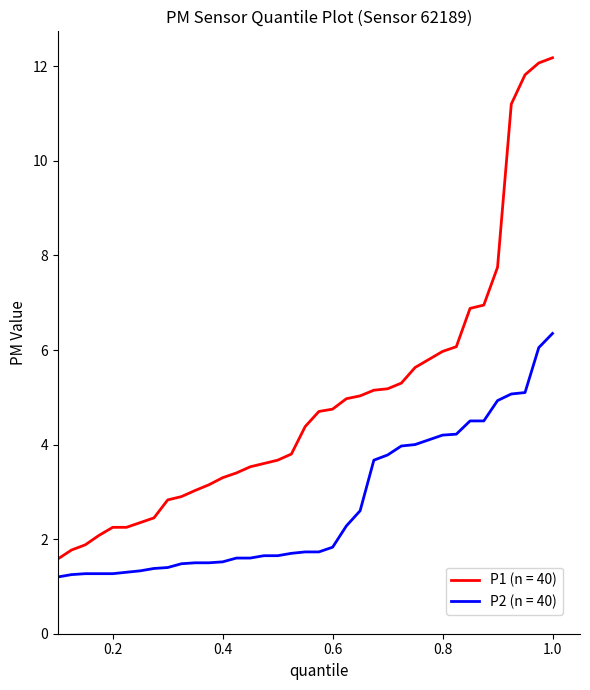

What is the minimum value for P2 (n = 40)?

1.0